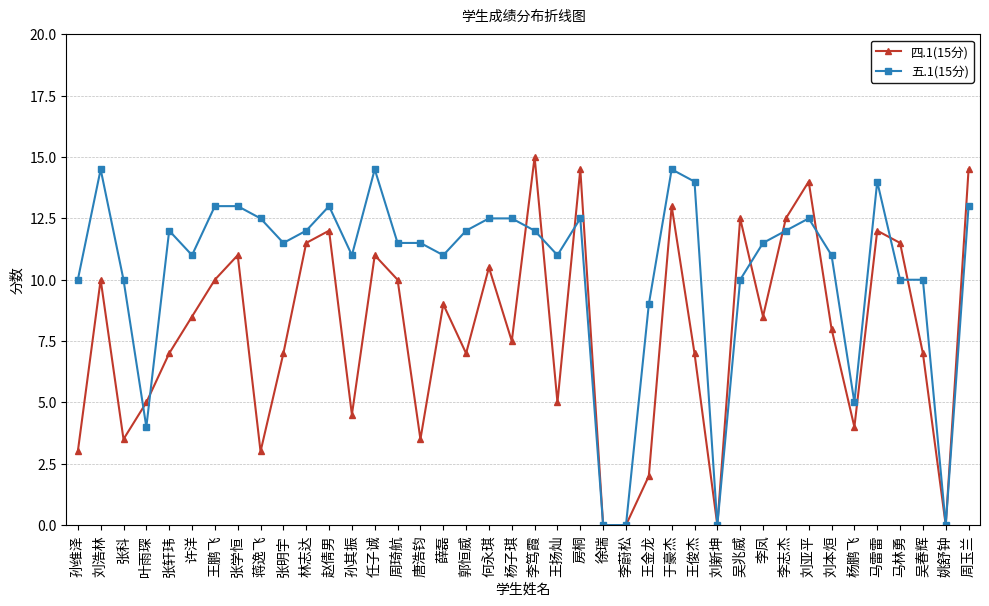

Is it true that 五.1(15分) equals 11.0 at 孙其振?

True